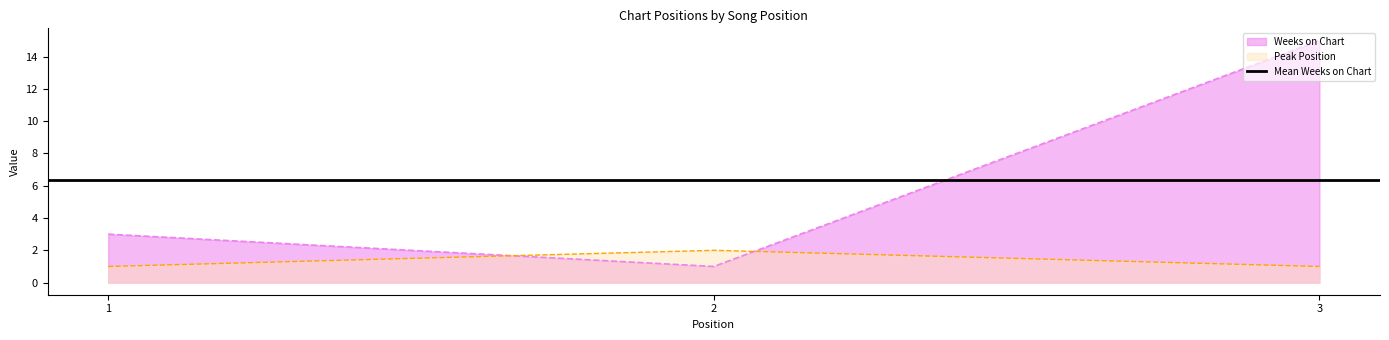

What is the difference between the highest and lowest values at 1?

2